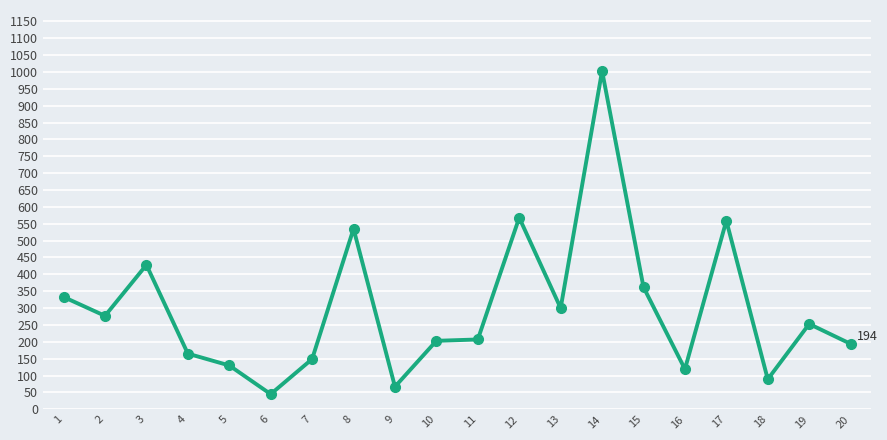

What is the ratio of the value at 12 to the value at 17?

1.0